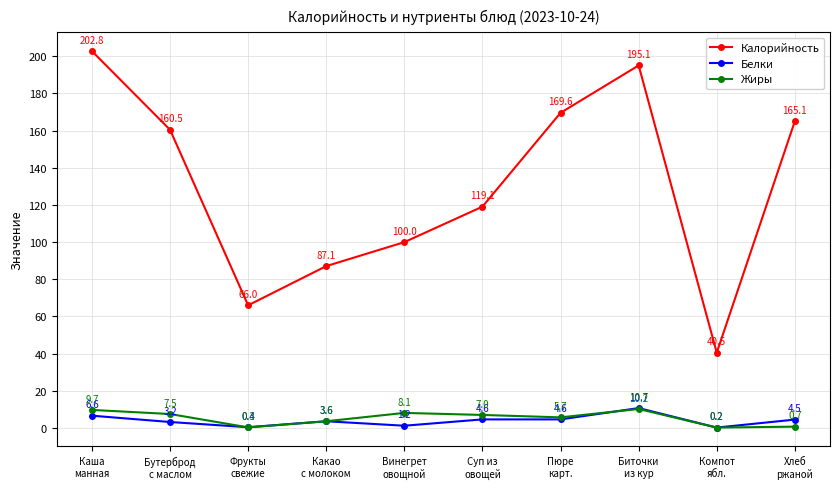

Reading left to right, transcribe all the data shown in this chart.

Калорийность: 202.8	160.5	66.0	87.1	100.0	119.1	169.6	195.1	40.5	165.1
Белки: 6.6	3.2	0.4	3.6	1.2	4.6	4.6	10.7	0.2	4.5
Жиры: 9.7	7.5	0.3	3.6	8.1	7.0	5.7	10.2	0.2	0.7